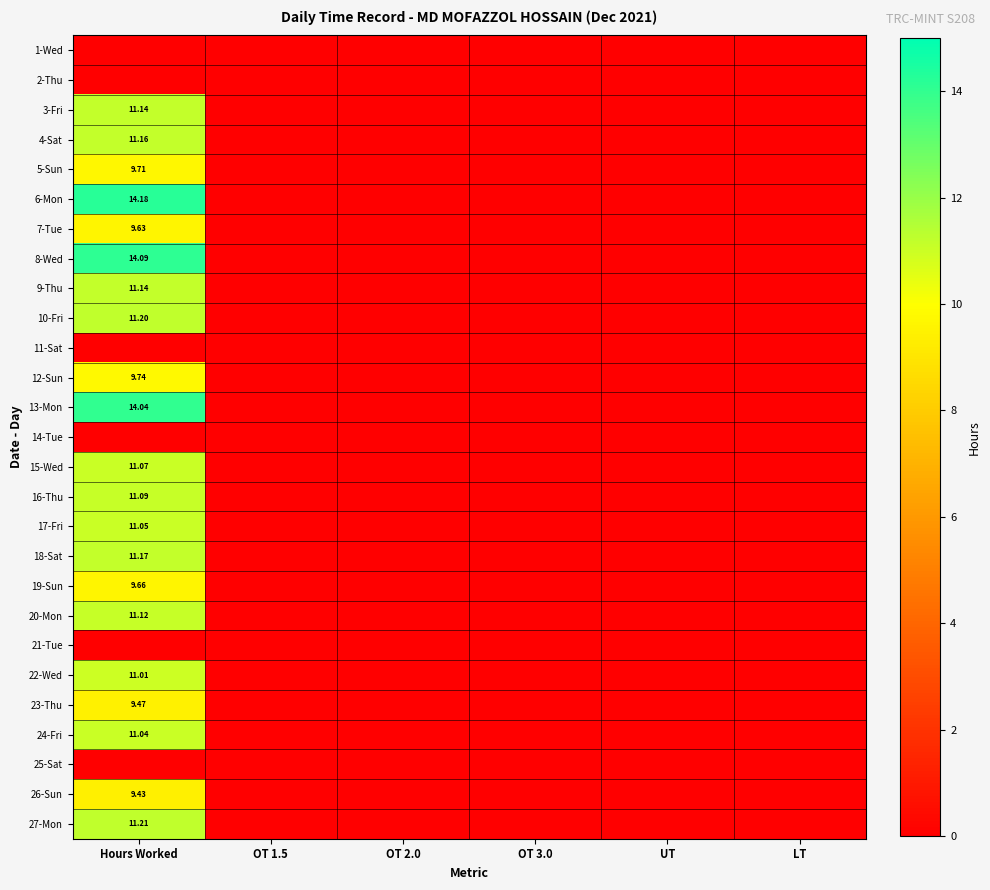

What is the highest value of the 5-Sun series?

9.7